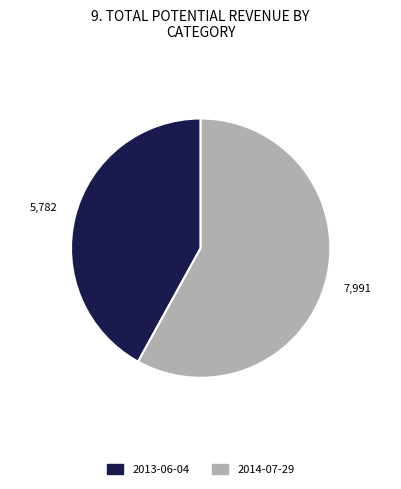

Combined, do 2013-06-04 and 2014-07-29 account for over 50%?

Yes